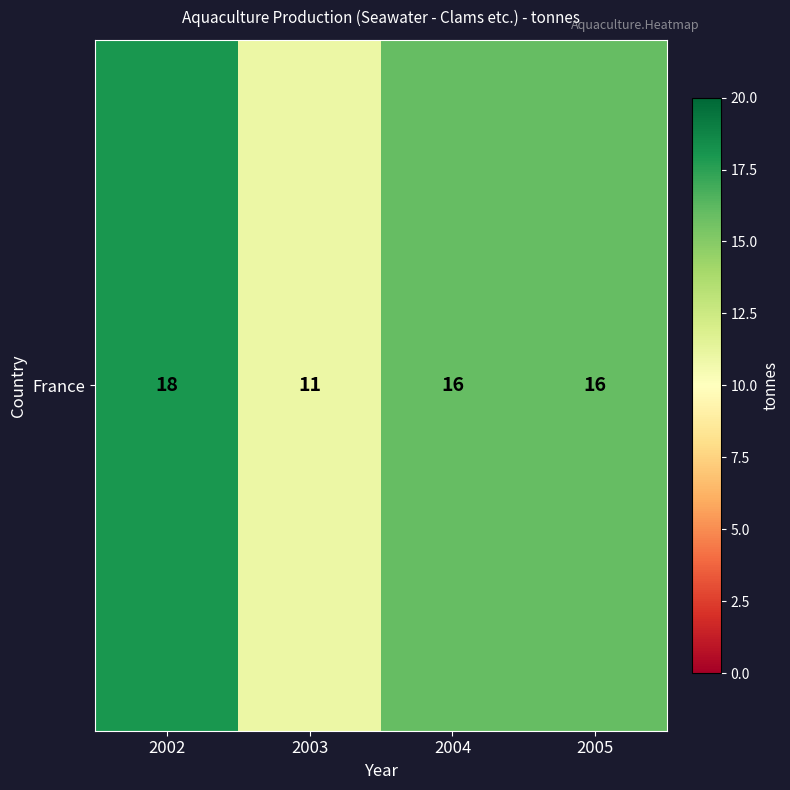

What is the sum of the values at 2005 and 2004?

32